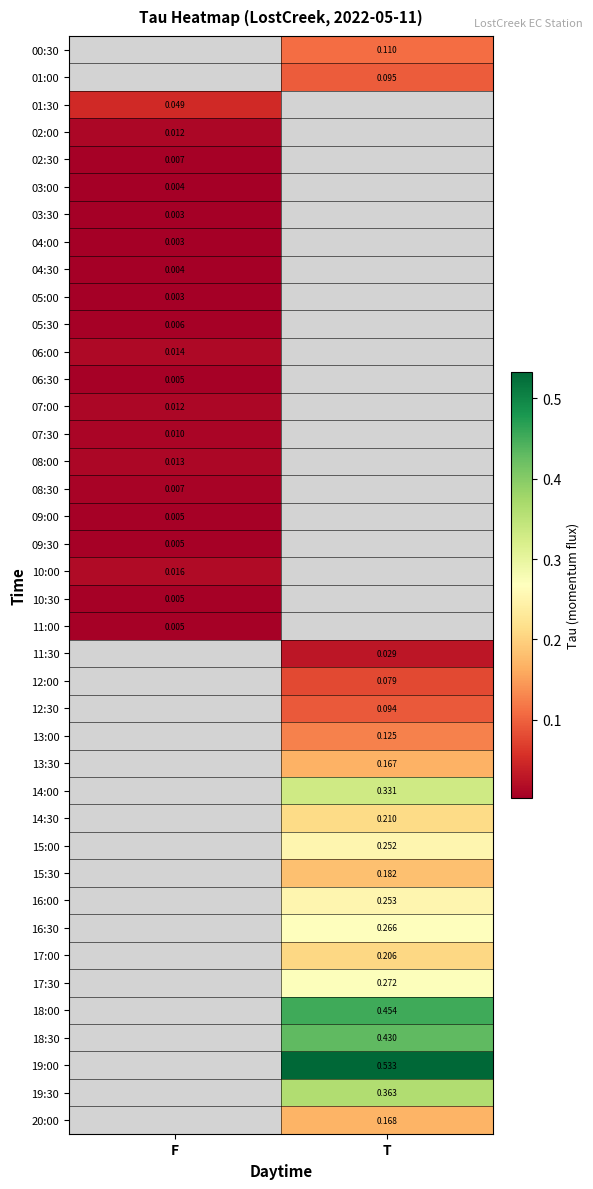

Rank the categories by 19:30 value from highest to lowest.

F, T